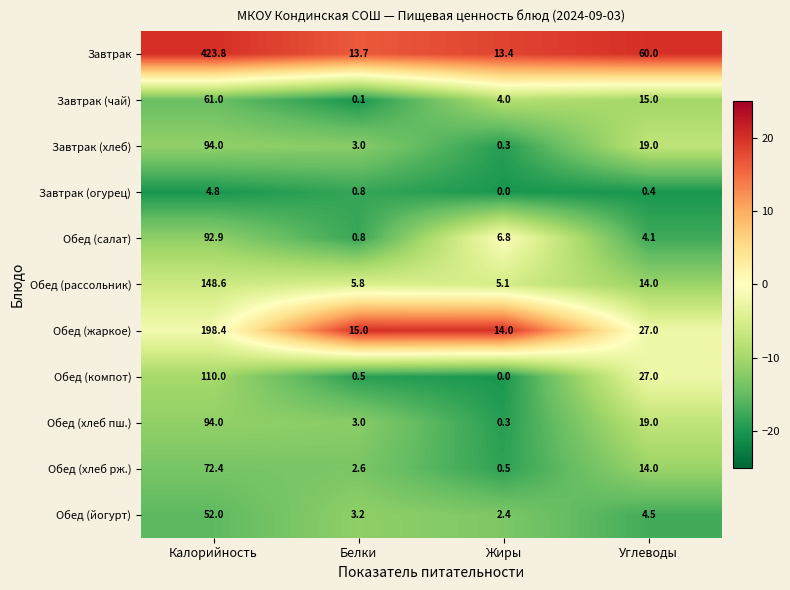

What is the minimum value shown in the chart?

0.0